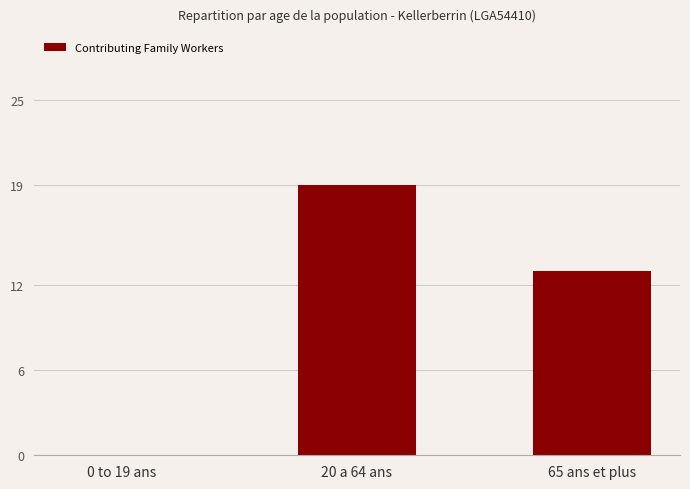

What is the greatest value displayed?

19